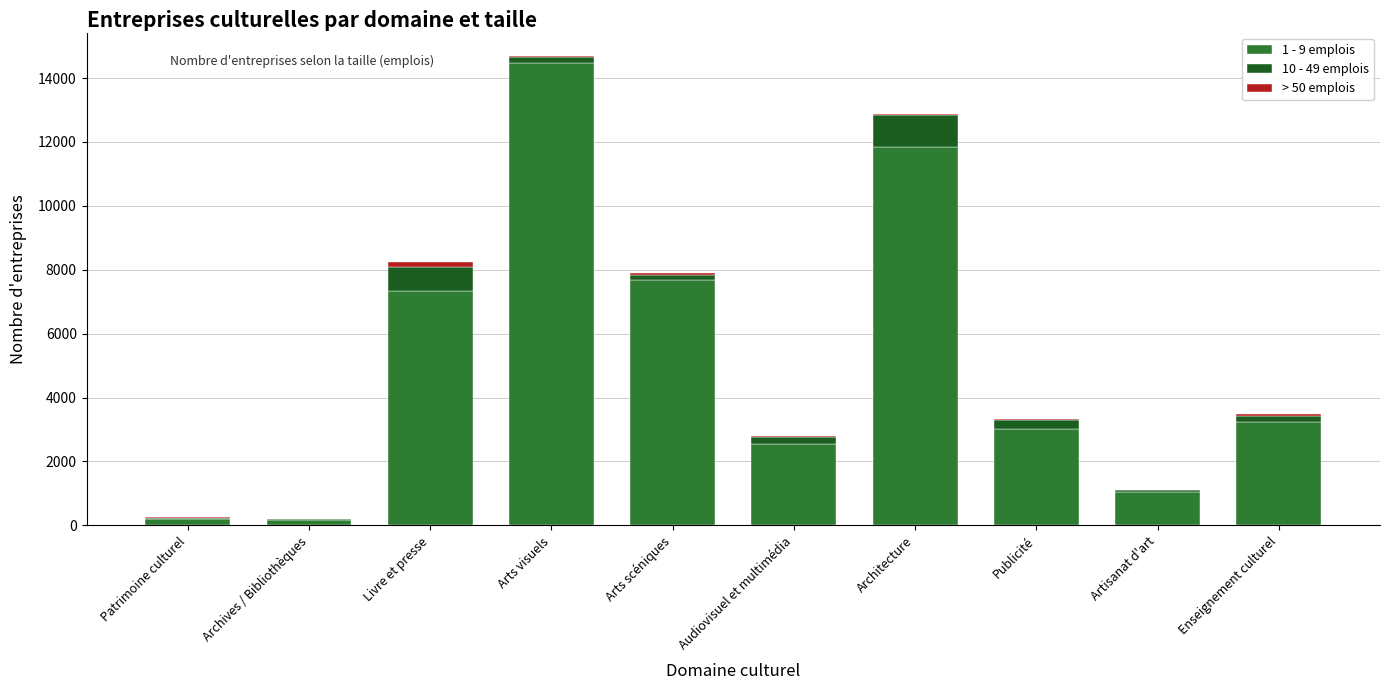

Is it true that 1 - 9 emplois equals 3232 at Enseignement culturel?

True